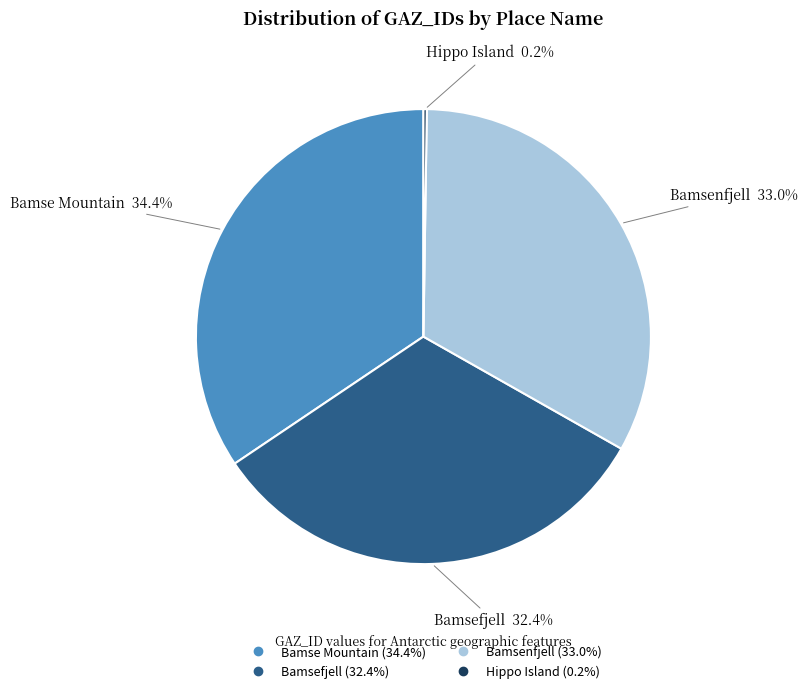

What is the total percentage of Bamsefjell and Bamse Mountain?

66.8%